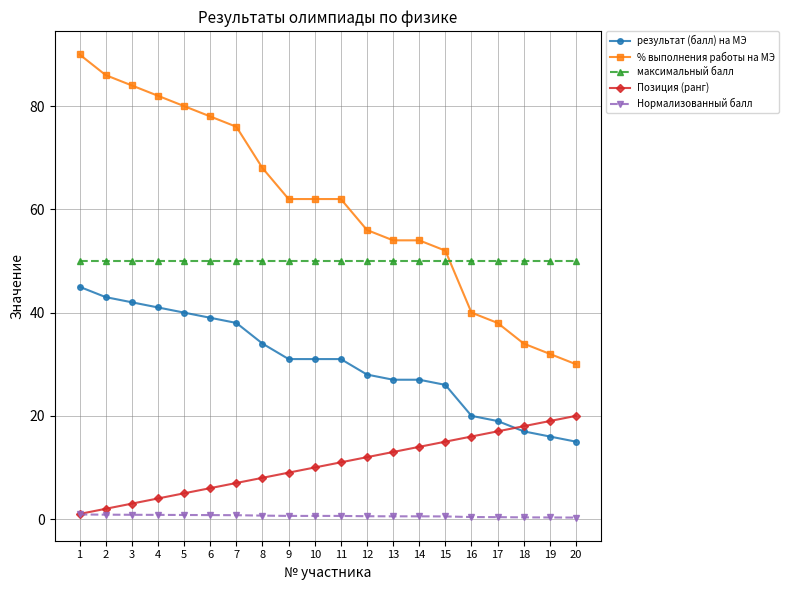

Rank the series by their average value, from lowest to highest.

Нормализованный балл, Позиция (ранг), результат (балл) на МЭ, максимальный балл, % выполнения работы на МЭ